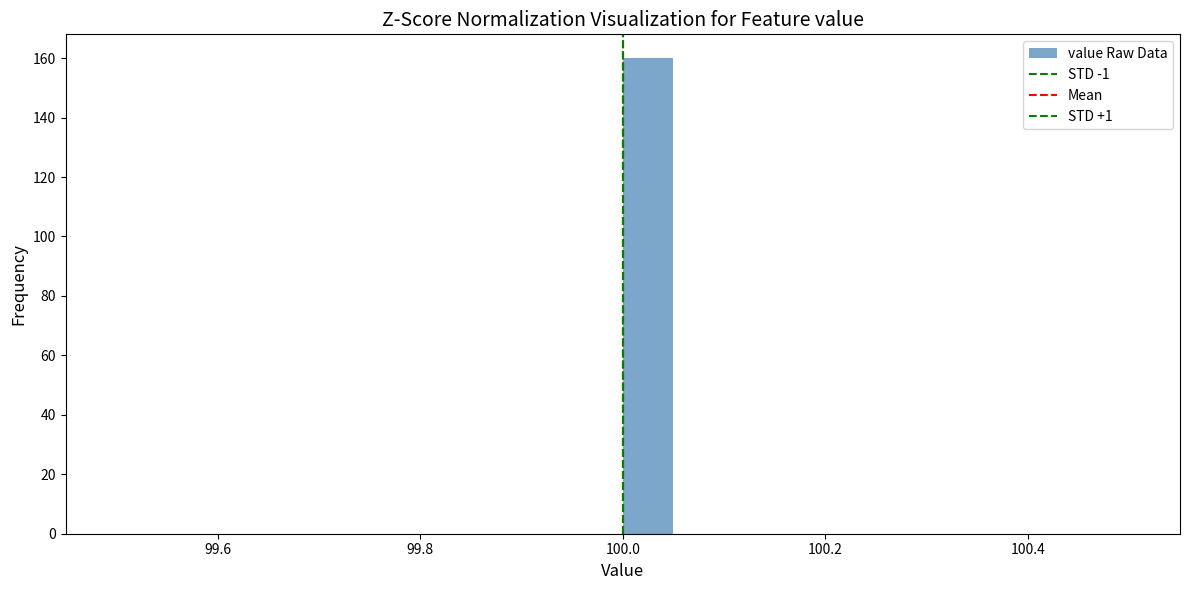

Read against the x-axis, roughly where is the centre of the tallest bar?

100.02